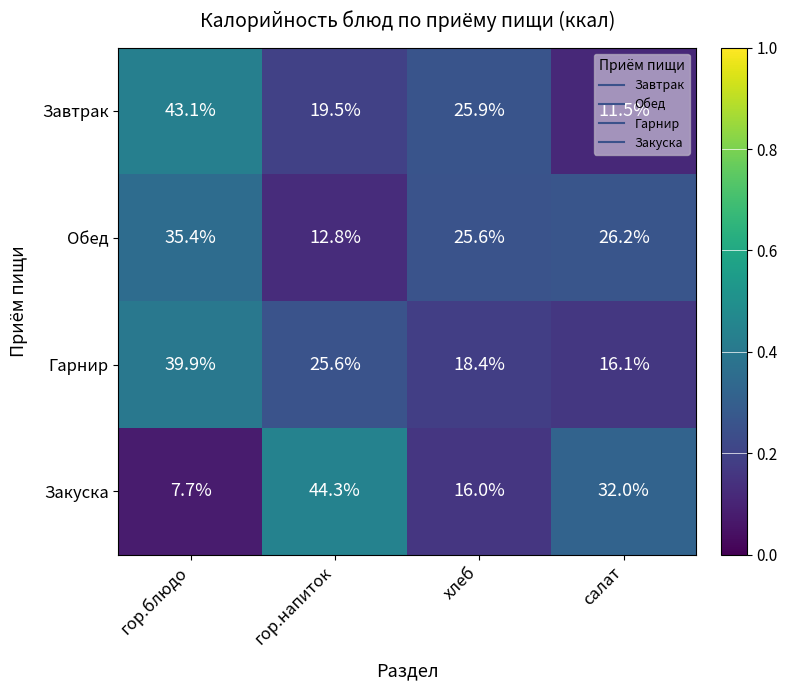

What is the total value across all series at салат?

85.8